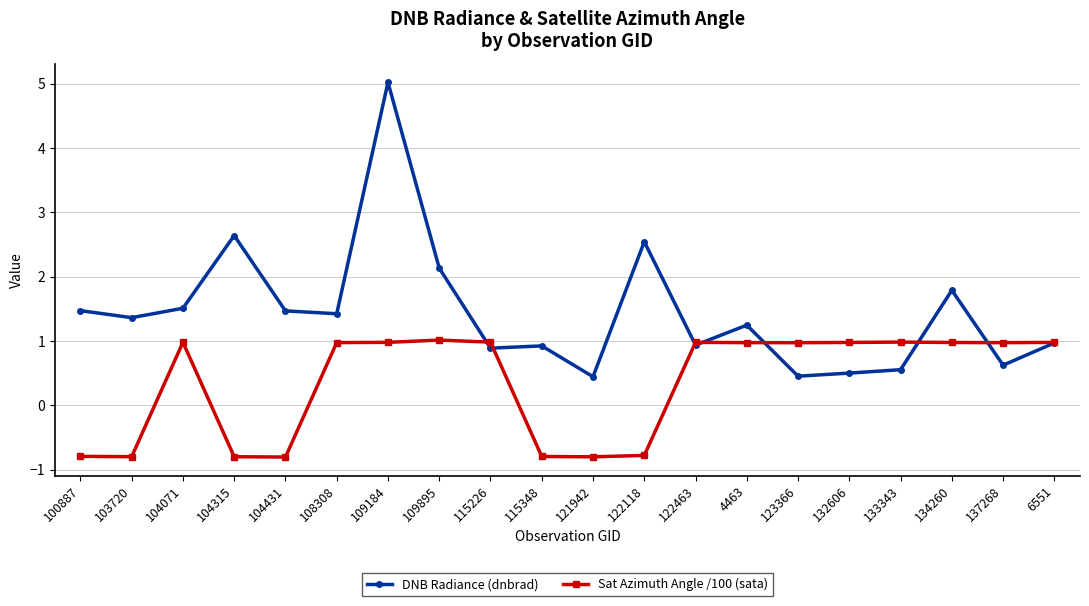

Where does the Sat Azimuth Angle /100 (sata) series first go above 0?

104071